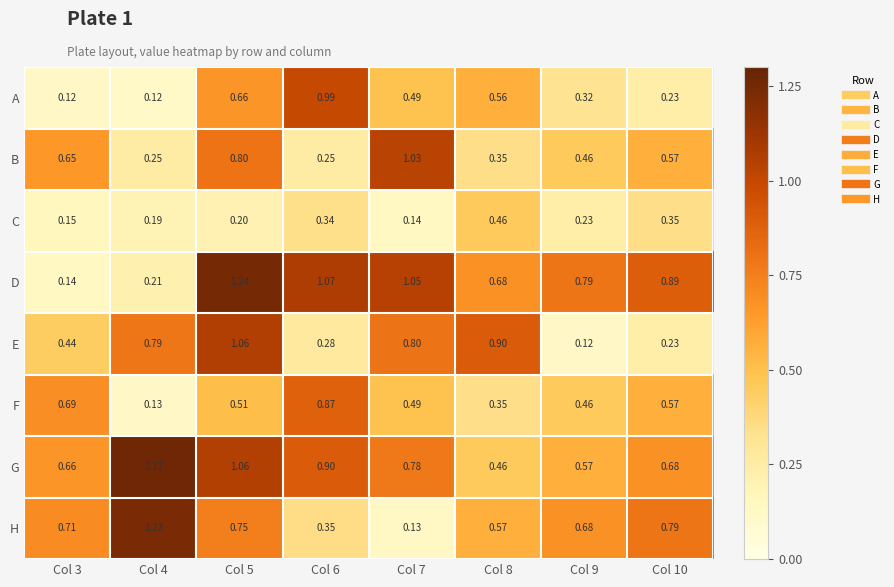

Which series changed the most between Col 8 and Col 10?

E